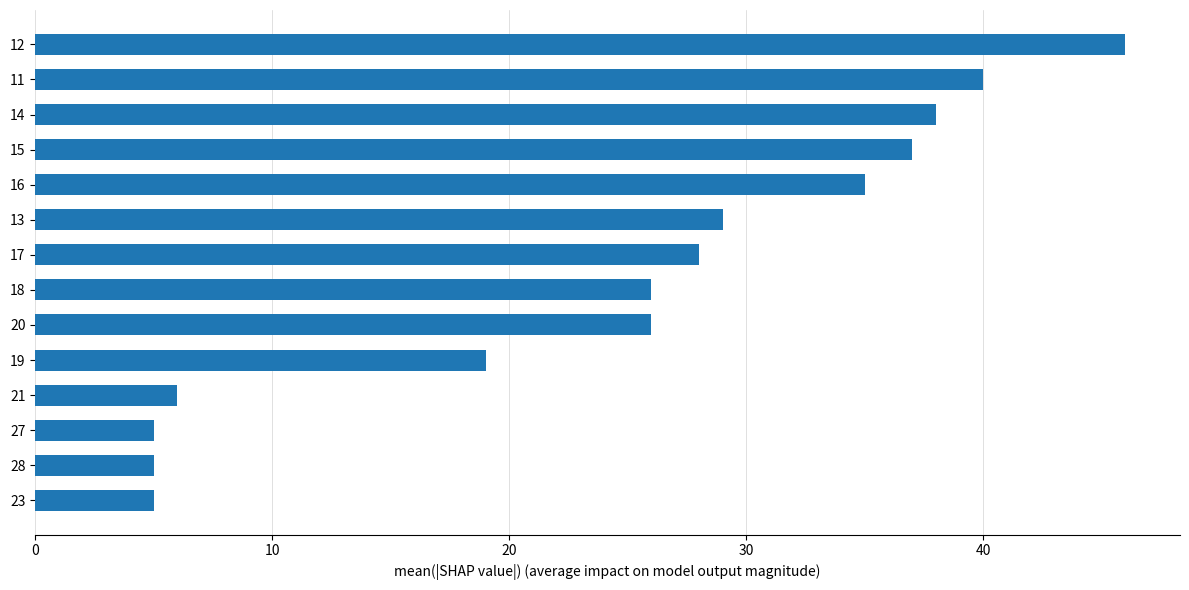

What is the sum of all values?

345